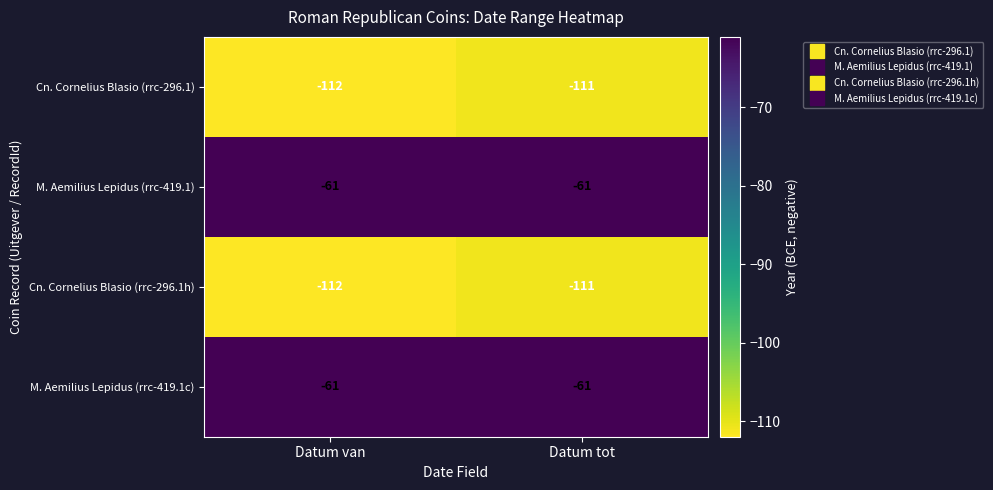

True or false: M. Aemilius Lepidus (rrc-419.1c) has a value of -61 at Datum tot.

True